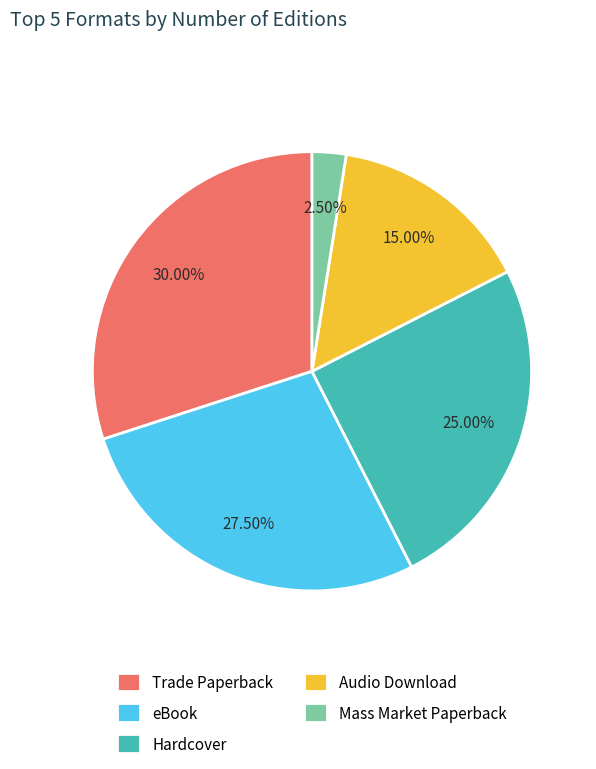

How much of the chart is everything except Mass Market Paperback?

97.5%